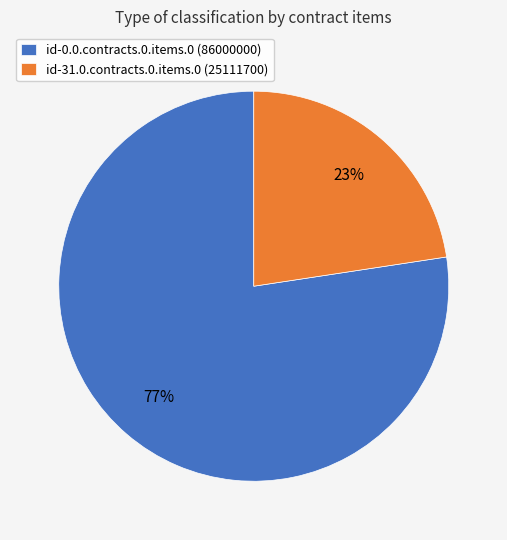

What percentage is the id-31.0.contracts.0.items.0 slice, to the nearest percent?

23%